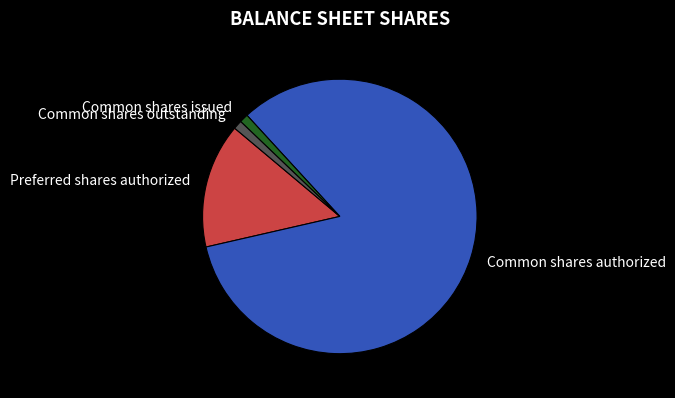

Is the sum of Common shares outstanding and Preferred shares authorized greater than half?

No